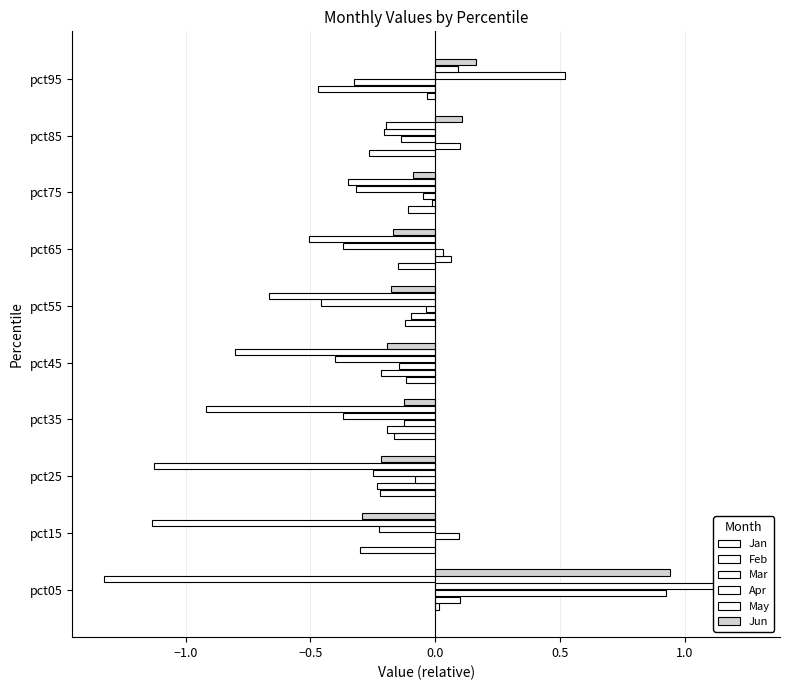

Is the value of Jan at pct45 greater than the value of Feb at pct85?

No